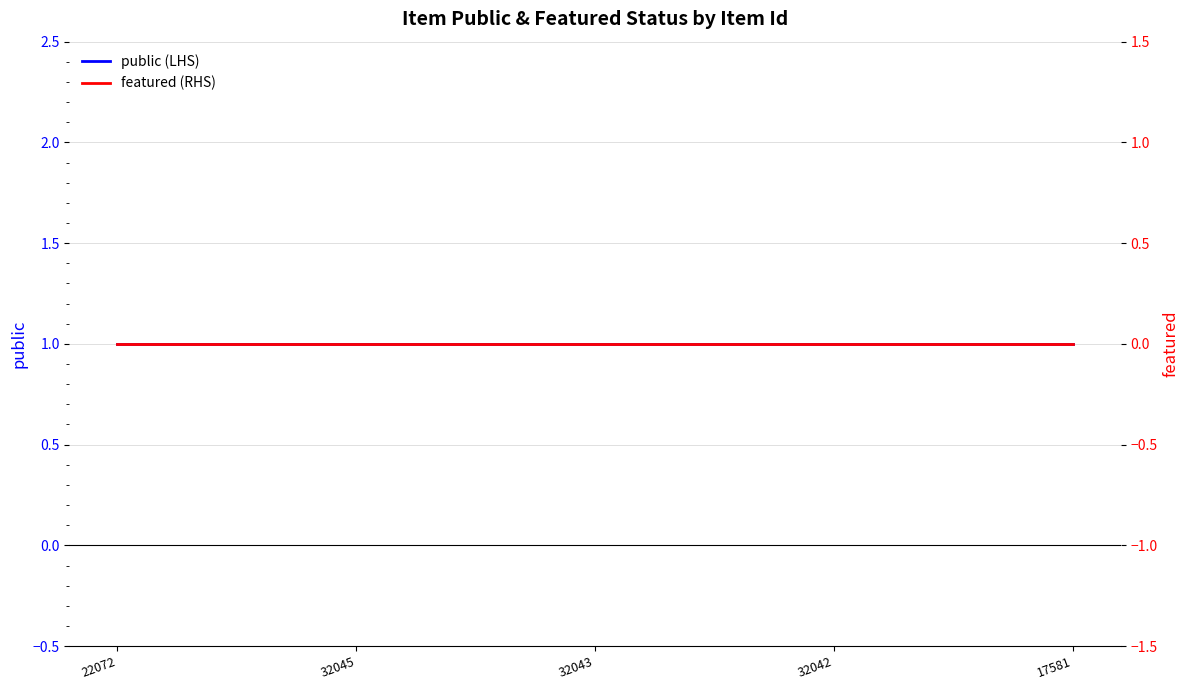

True or false: public (LHS) and featured (RHS) cross at least once.

False